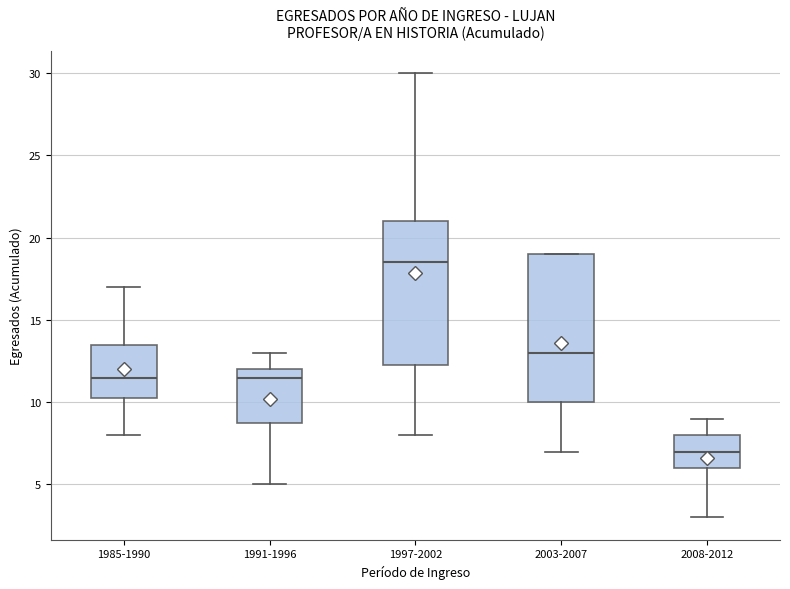

Which box has the lowest median line?

2008-2012